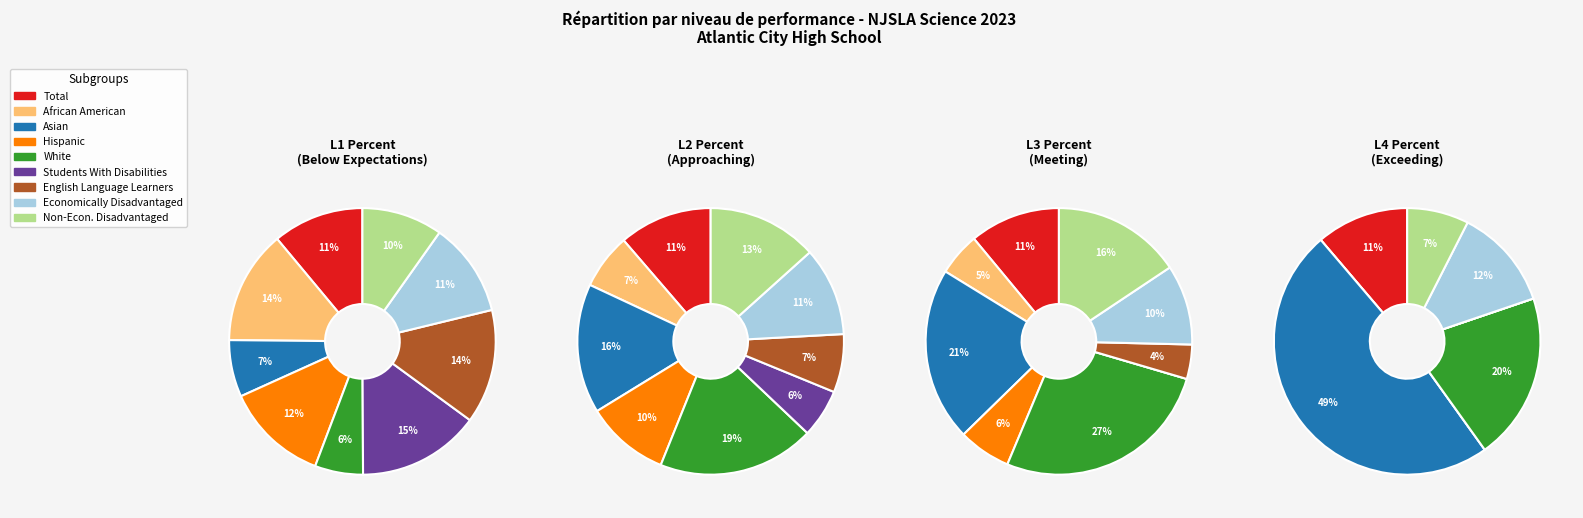

To the nearest percent, what is the average slice percentage?

11%